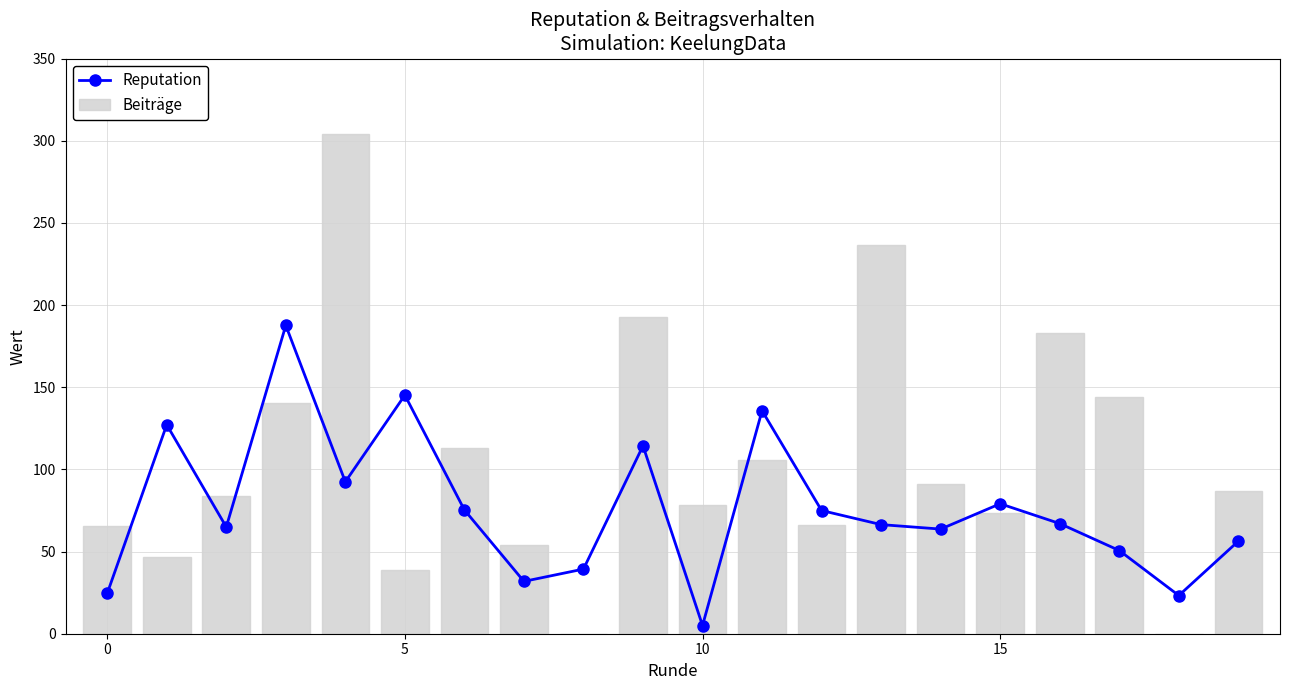

What is the difference between the maximum and minimum values in the Beiträge series?

304.4